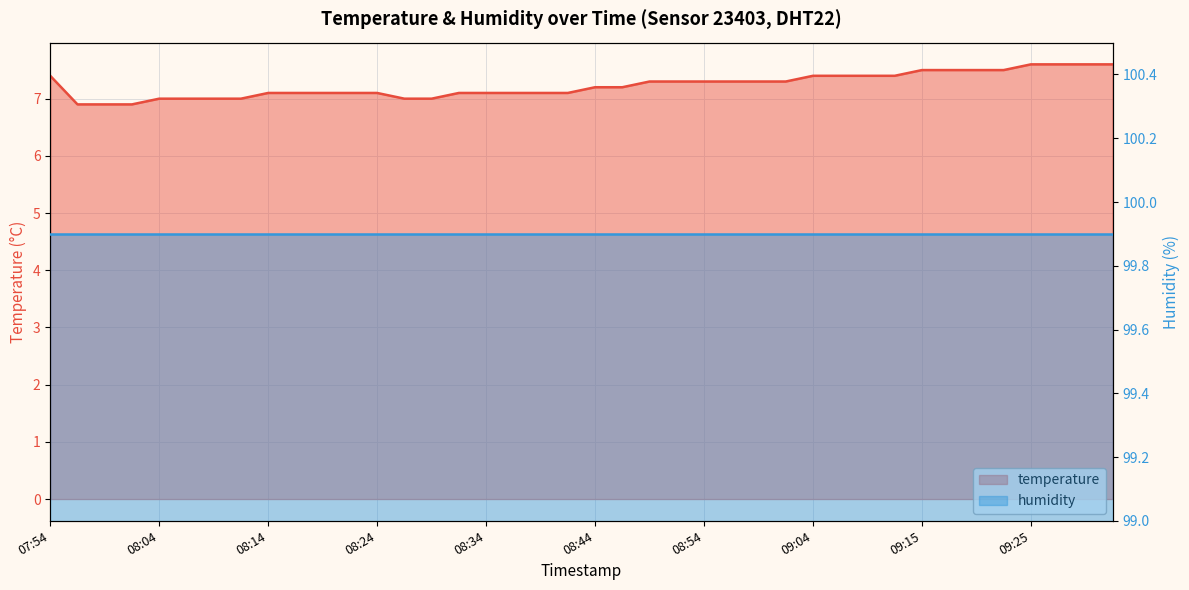

Rank the categories by value from highest to lowest.

09:25, 09:27, 09:30, 09:32, 09:15, 09:17, 09:20, 09:22, 07:54, 09:04, 09:07, 09:09, 09:12, 08:49, 08:51, 08:54, 08:57, 08:59, 09:02, 08:44, 08:46, 08:14, 08:16, 08:19, 08:21, 08:24, 08:31, 08:34, 08:36, 08:39, 08:41, 08:04, 08:06, 08:09, 08:11, 08:26, 08:29, 07:56, 07:59, 08:01